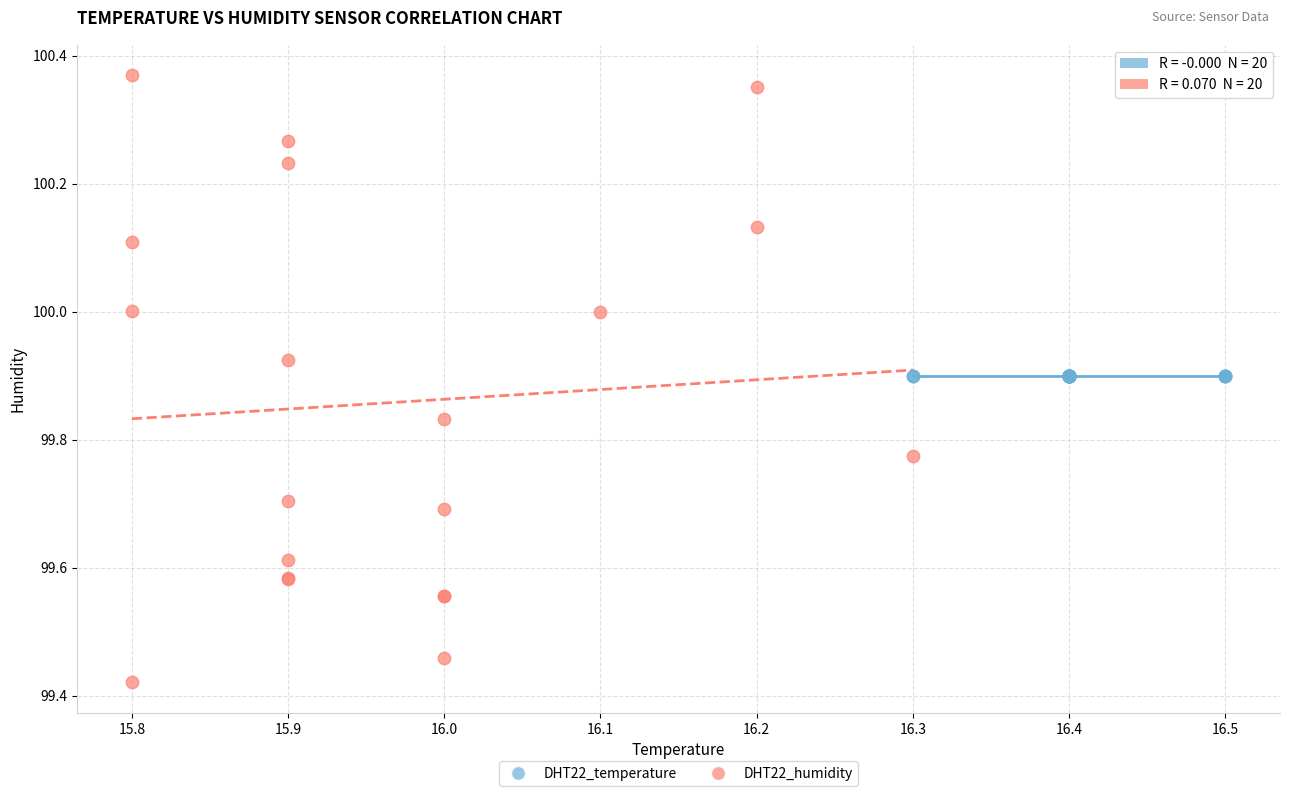

Which series contains the highest Y value?

DHT22_humidity